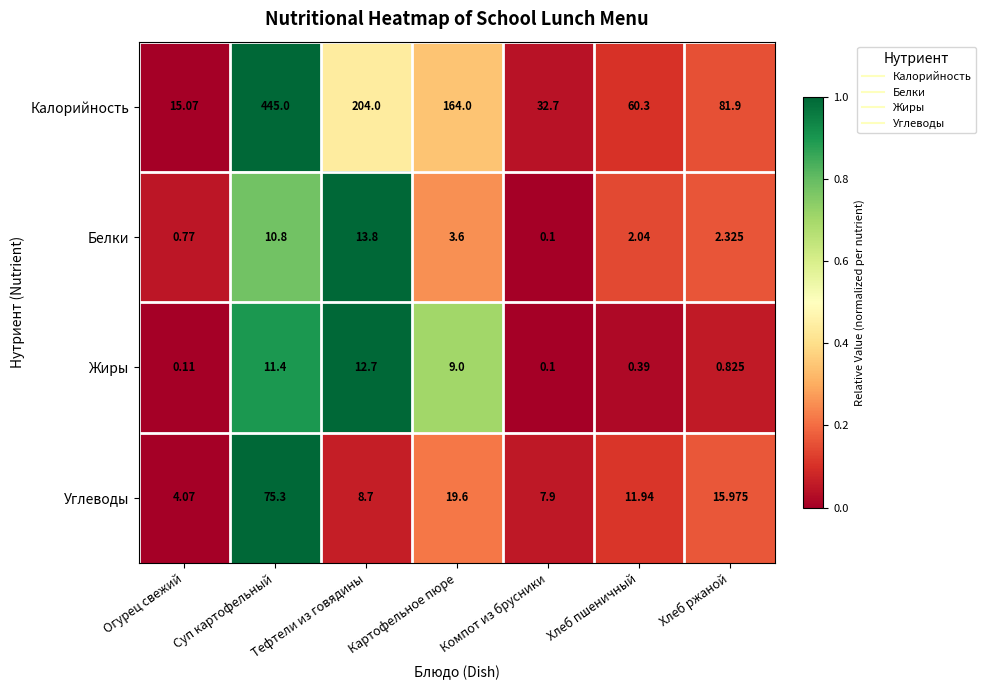

Which category has the lowest value across all series?

Компот из брусники